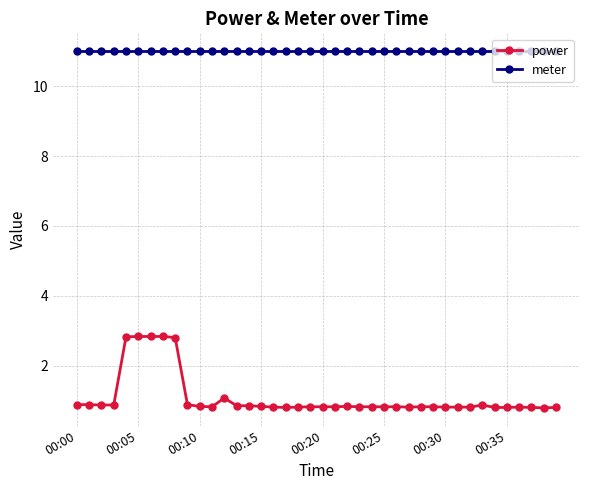

Which series has the largest range (max minus min)?

power